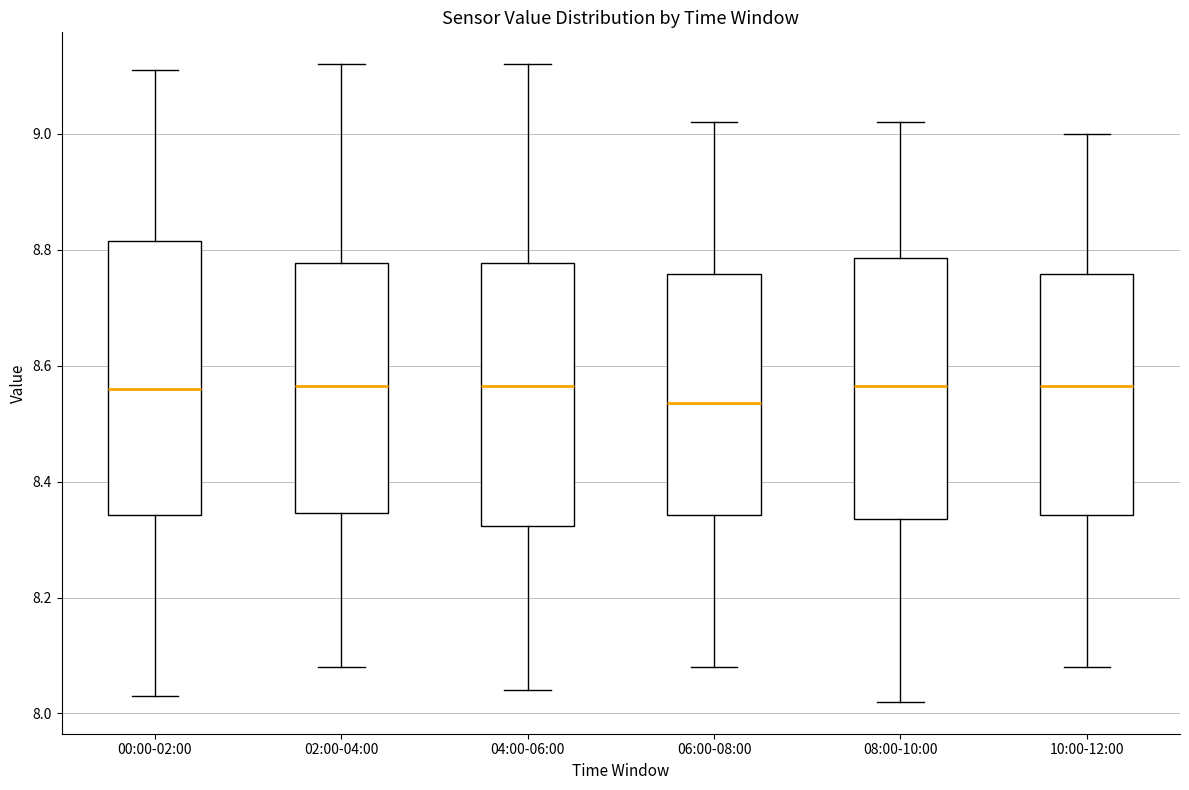

Reading left to right, transcribe this box plot: for each box, give where its median line is, the range the box spans, and where its two whiskers end, as read against the y-axis. The values are not printed on the chart, so give them approximately, as read against the axis.

00:00-02:00: median 8.56, box 8.34 to 8.82, whiskers 8.04 to 9.12
02:00-04:00: median 8.56, box 8.34 to 8.78, whiskers 8.08 to 9.12
04:00-06:00: median 8.56, box 8.32 to 8.78, whiskers 8.04 to 9.12
06:00-08:00: median 8.54, box 8.34 to 8.76, whiskers 8.08 to 9.02
08:00-10:00: median 8.56, box 8.34 to 8.78, whiskers 8.02 to 9.02
10:00-12:00: median 8.56, box 8.34 to 8.76, whiskers 8.08 to 9.00